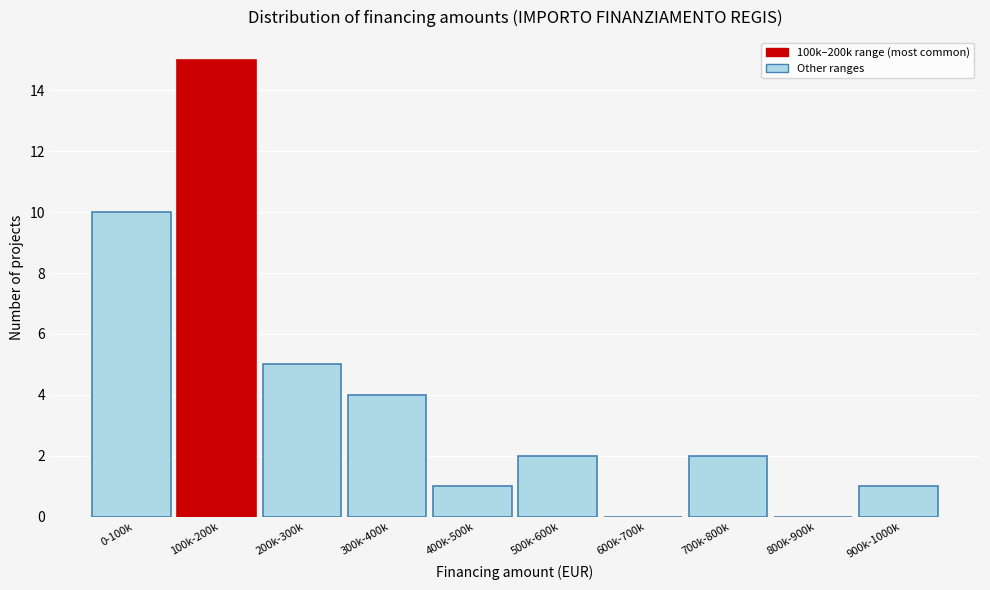

Reading left to right, list all the values displayed in this chart.

0-100k=10	100k-200k=15	200k-300k=5	300k-400k=4	400k-500k=1	500k-600k=2	600k-700k=0	700k-800k=2	800k-900k=0	900k-1000k=1